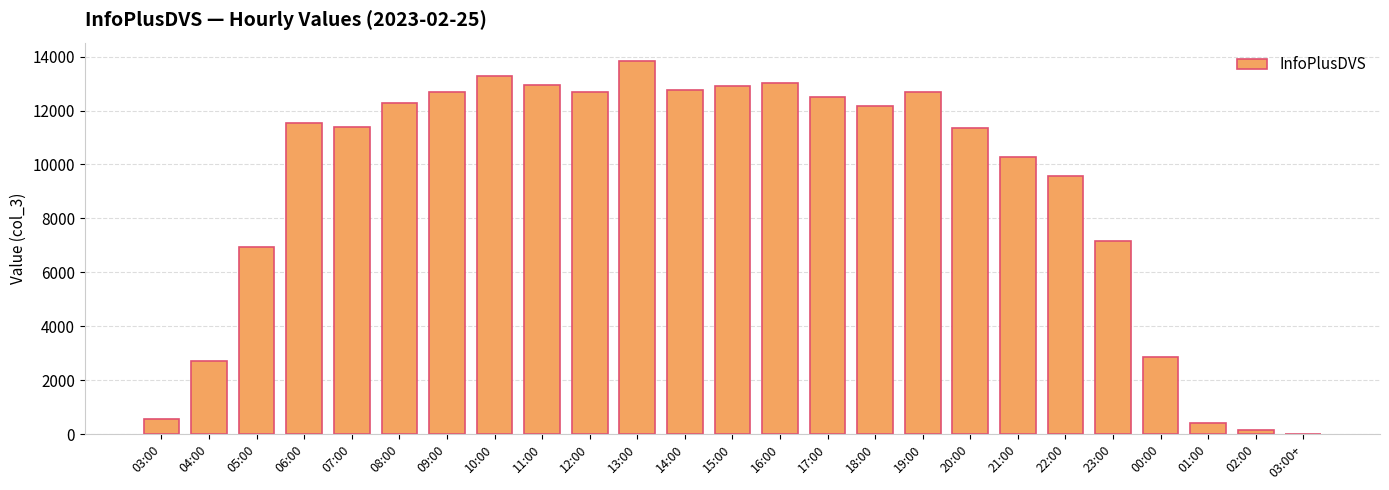

True or false: the data shows 1421 at 05:00.

False